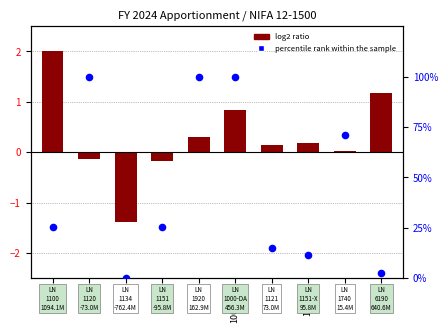

Which series has the largest total across all categories?

percentile rank within the sample